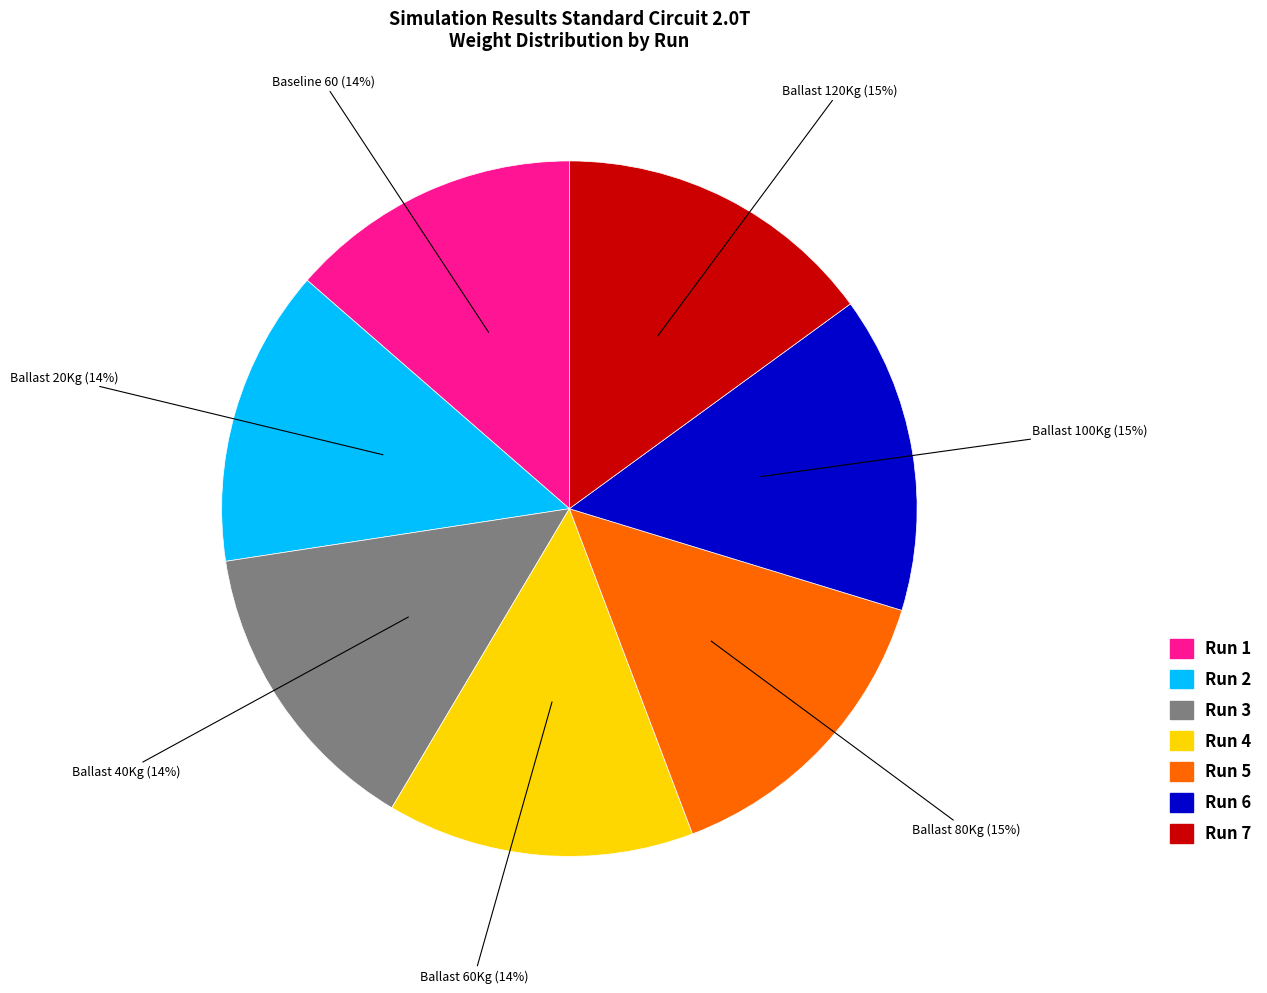

To the nearest percent, what is the combined percentage of Ballast 20Kg and Ballast 40Kg?

28%